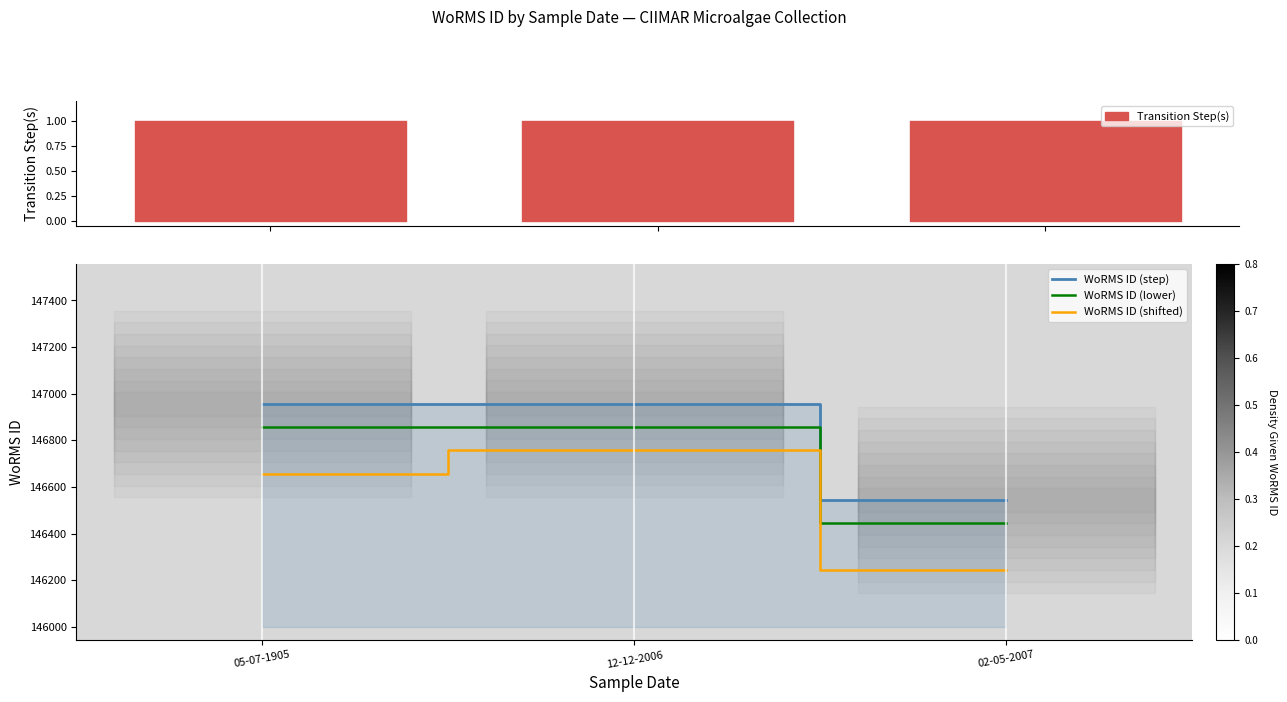

True or false: WoRMS ID (shifted) has a value of 81428 at 12-12-2006.

False